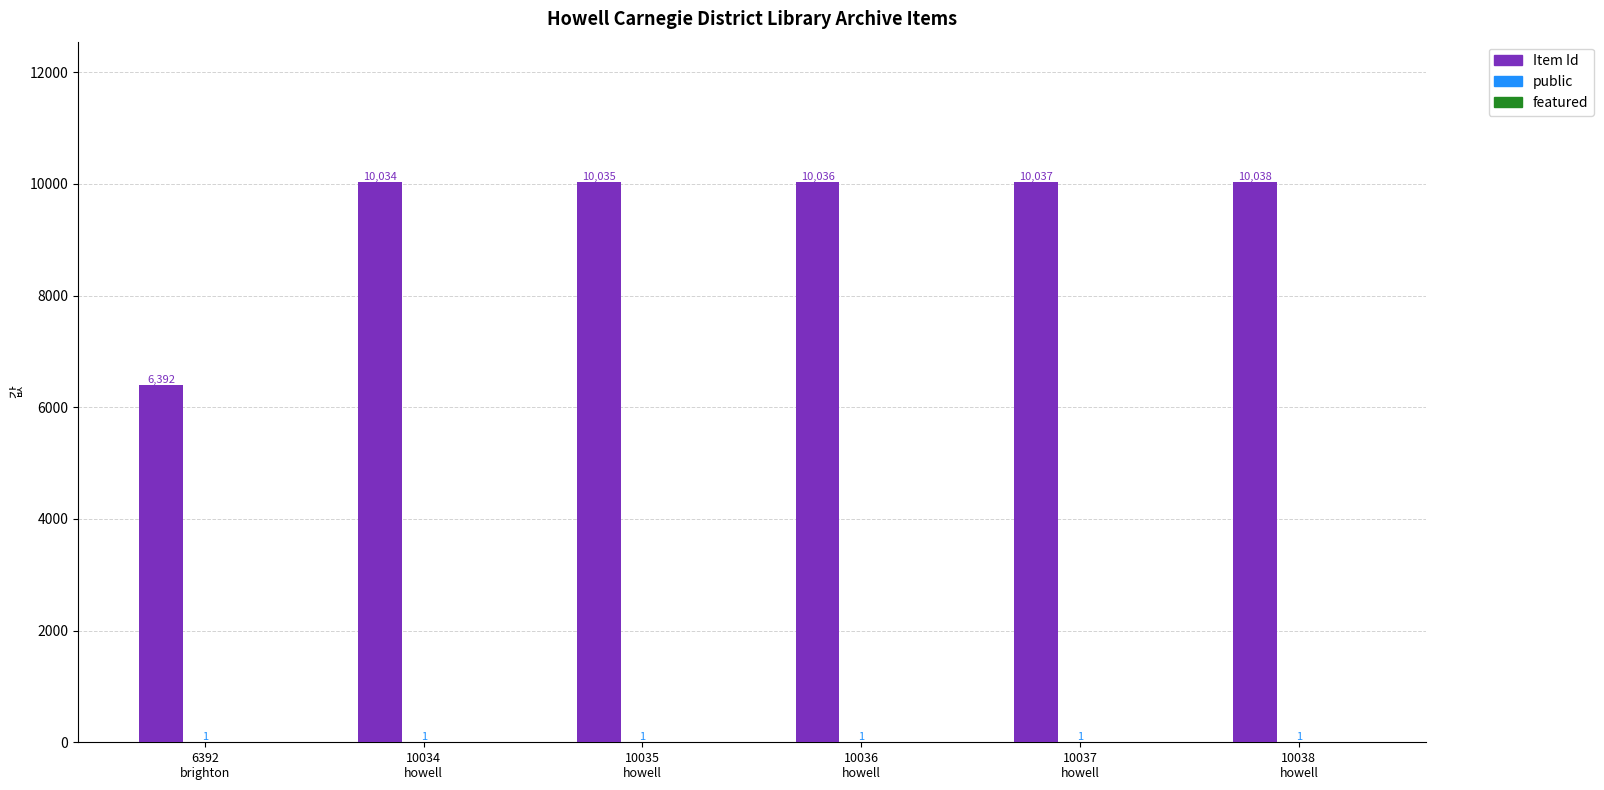

Which series has the largest total across all categories?

Item Id